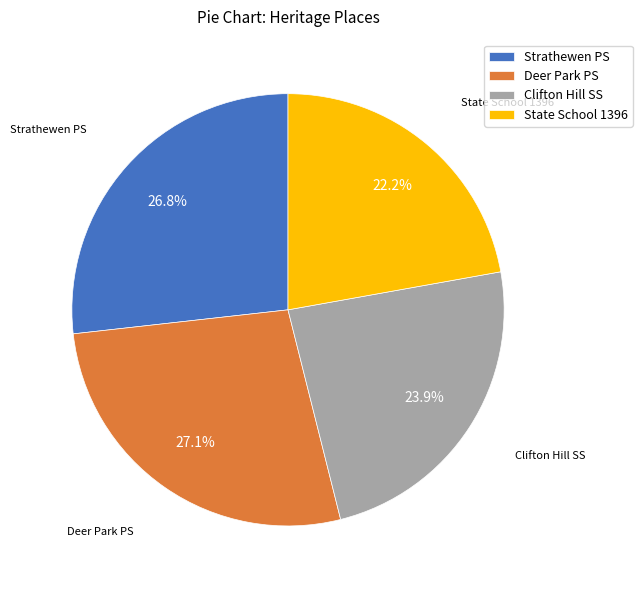

Which category has the smallest portion of the pie?

State School 1396